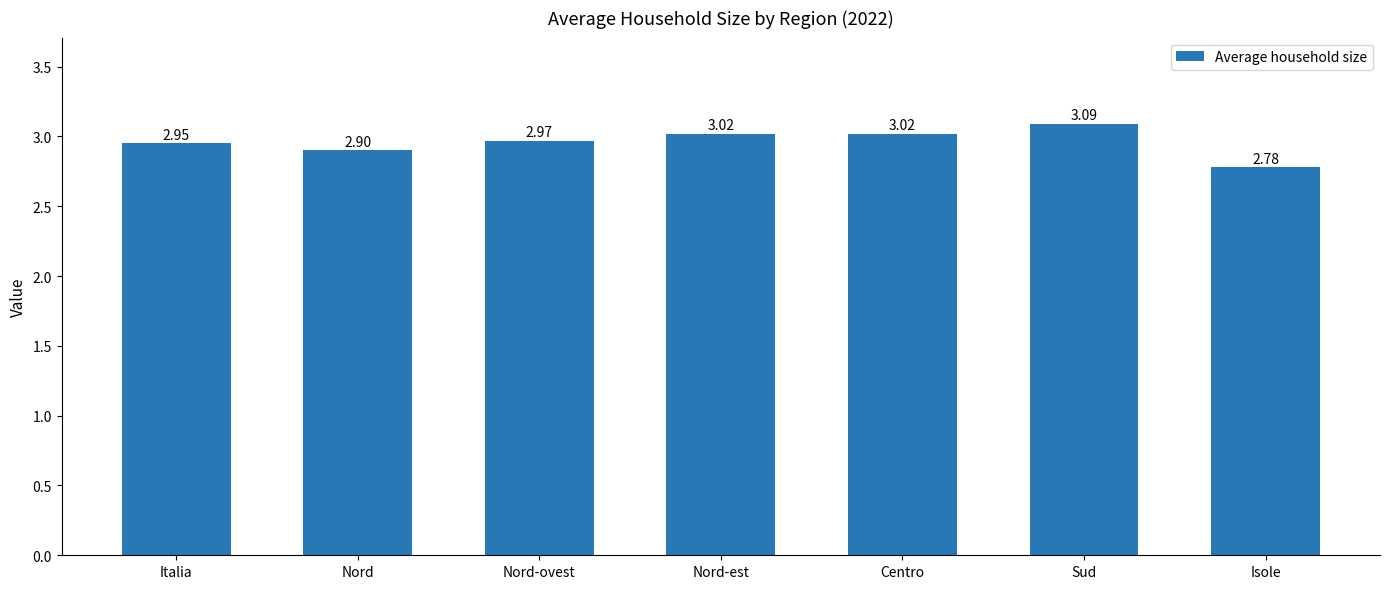

Which category has the highest value across all series?

Sud